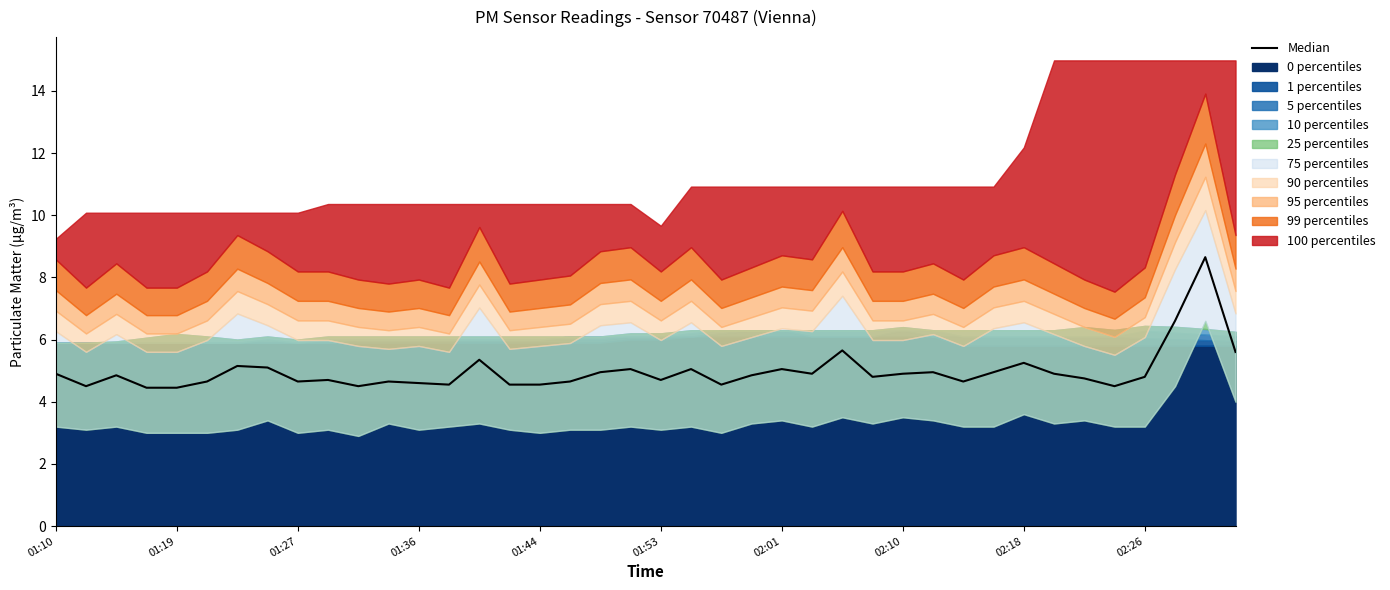

True or false: there are more than 1 points higher than both neighbors.

True